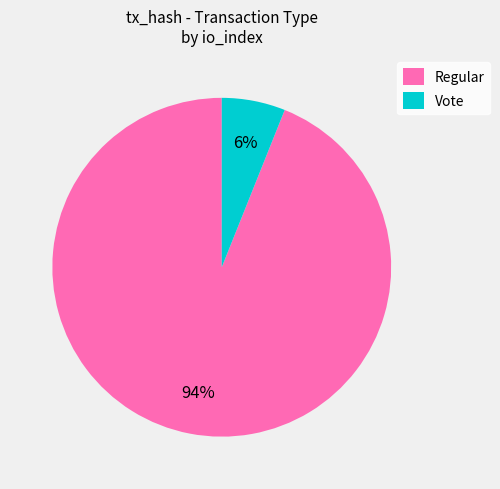

Rank the categories by value from lowest to highest.

Vote, Regular